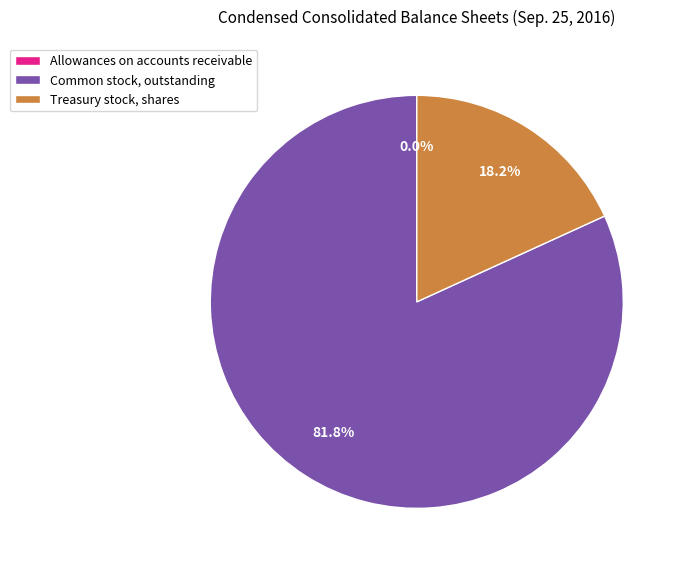

Which slice is the largest?

Common stock, outstanding